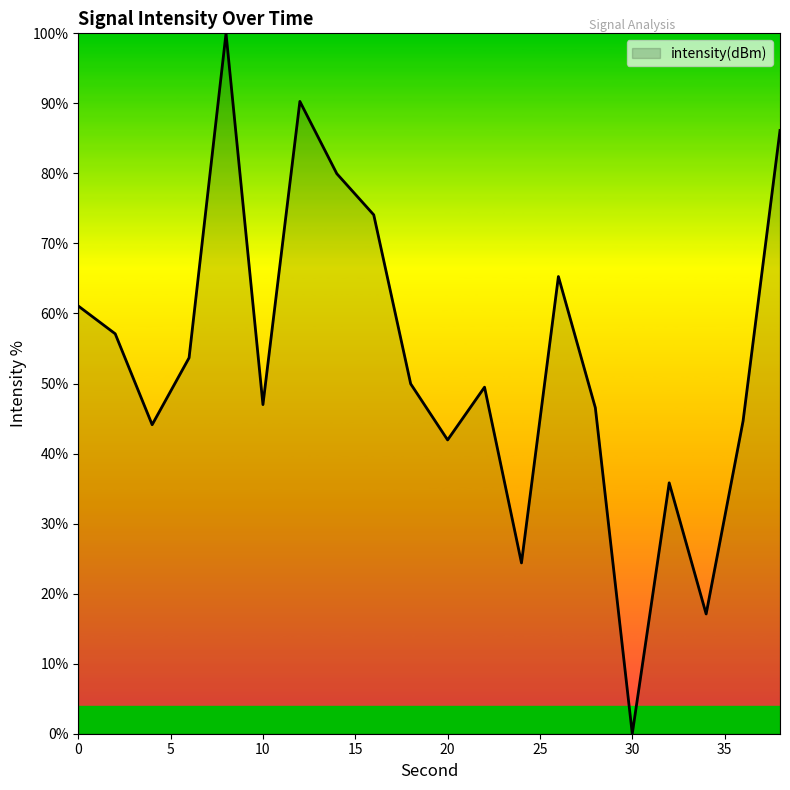

What is the average value?

53.4